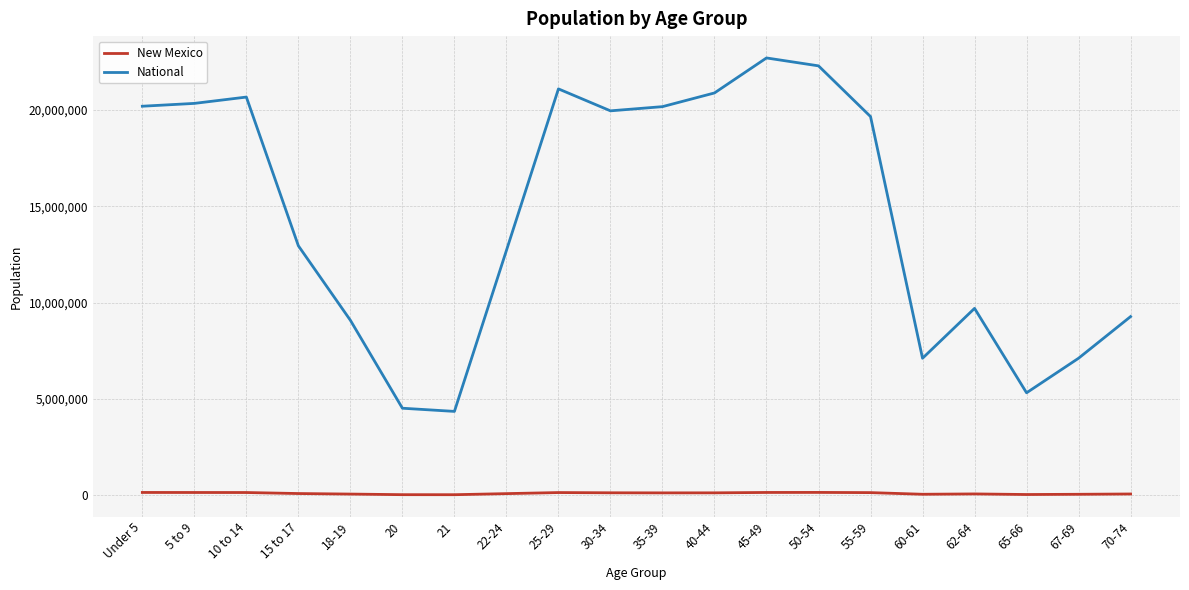

Is the value of New Mexico at 70-74 greater than the value of National at 70-74?

No